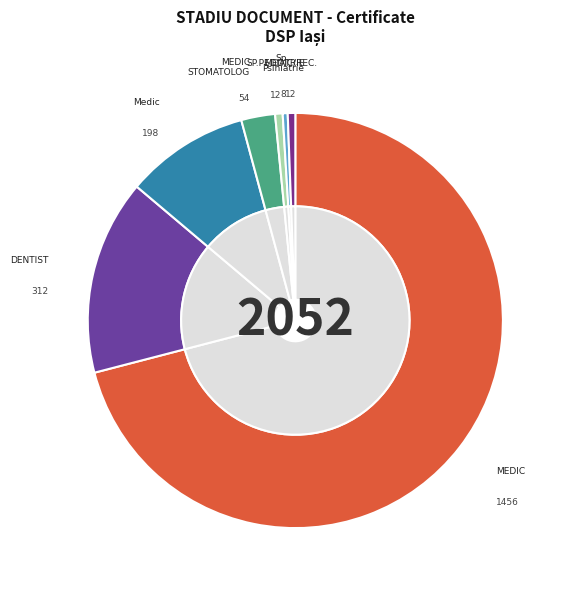

How much of the chart is everything except MEDIC?

29.0%